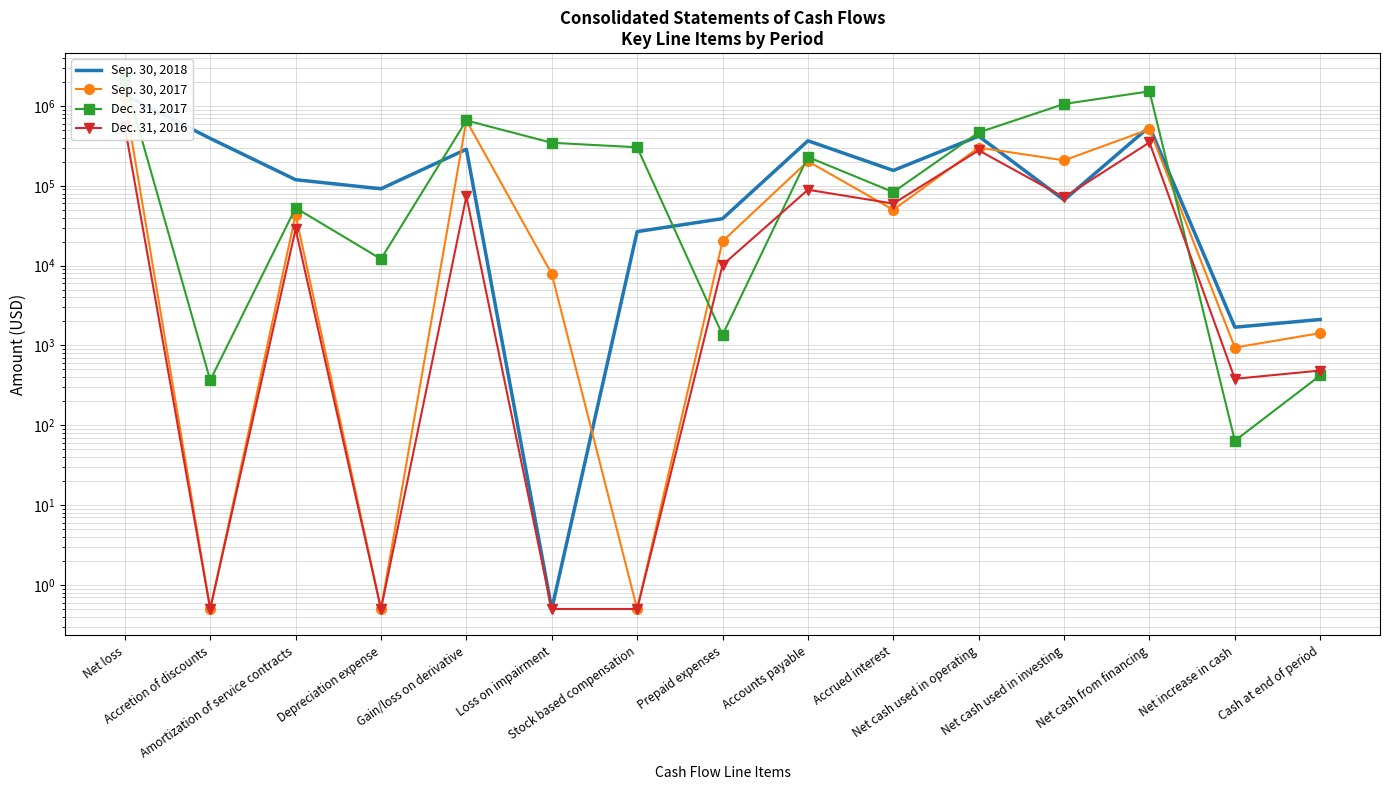

What is the difference between the highest and lowest values at Net cash from financing?

1175925.0